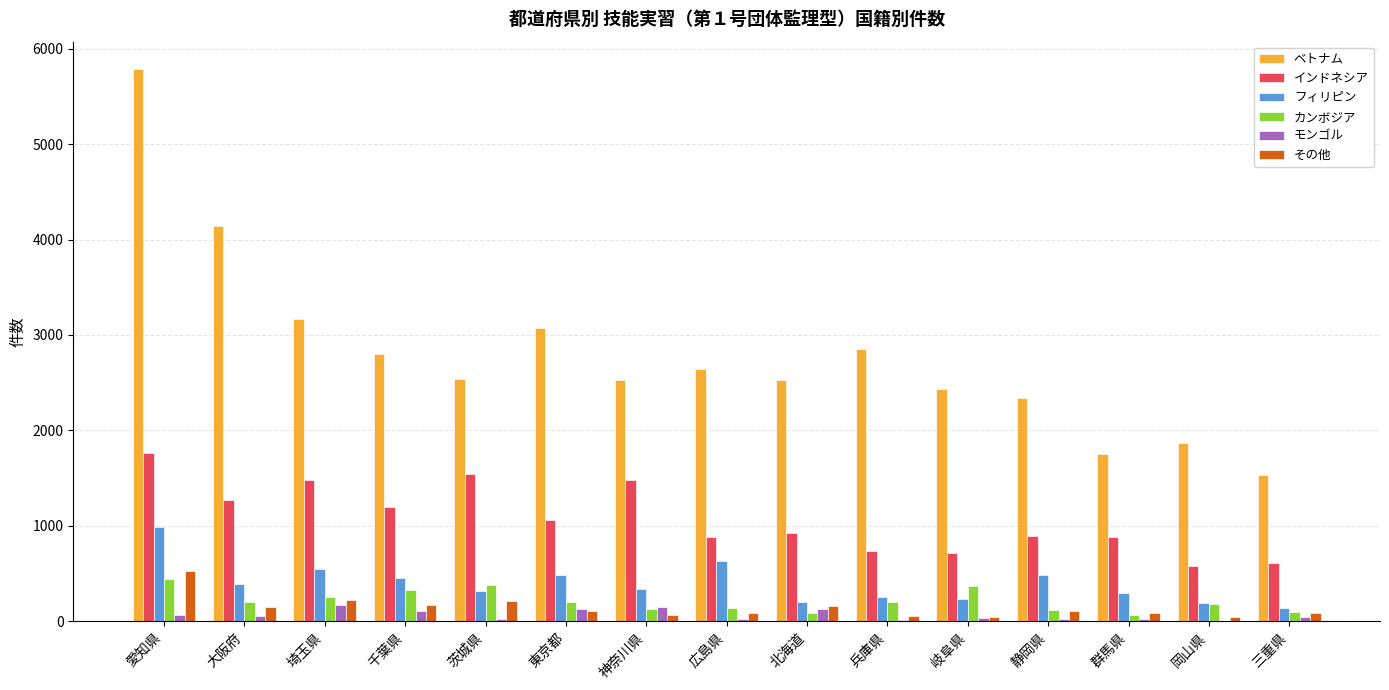

What is the average value of the モンゴル series?

64